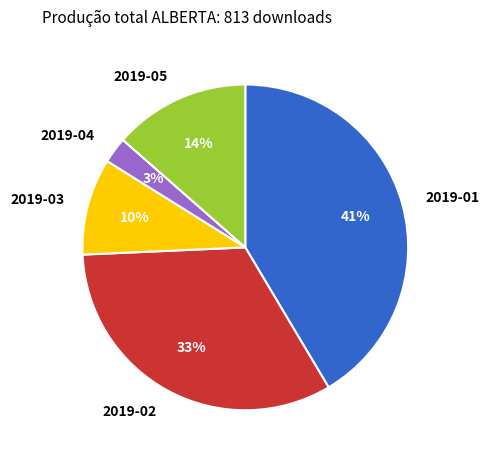

What percentage is the 2019-02 slice, to the nearest percent?

33%